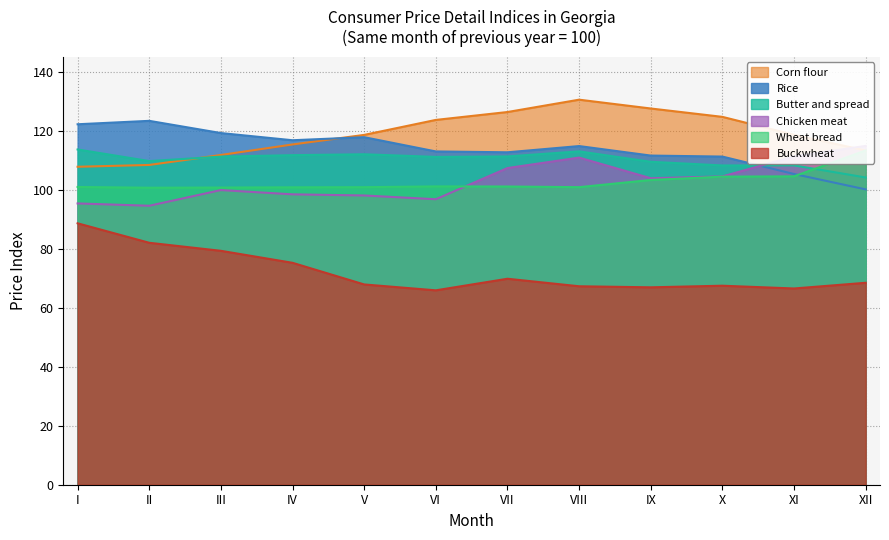

Where is the first local minimum for Chicken meat?

II